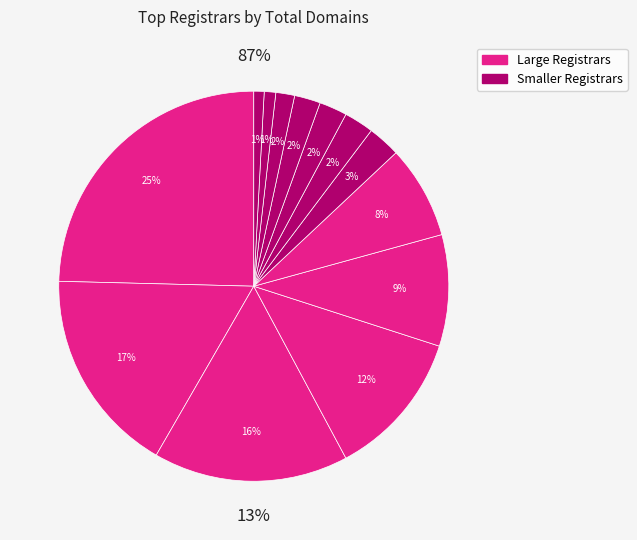

Does united-domains AG account for over 50% of the chart?

No